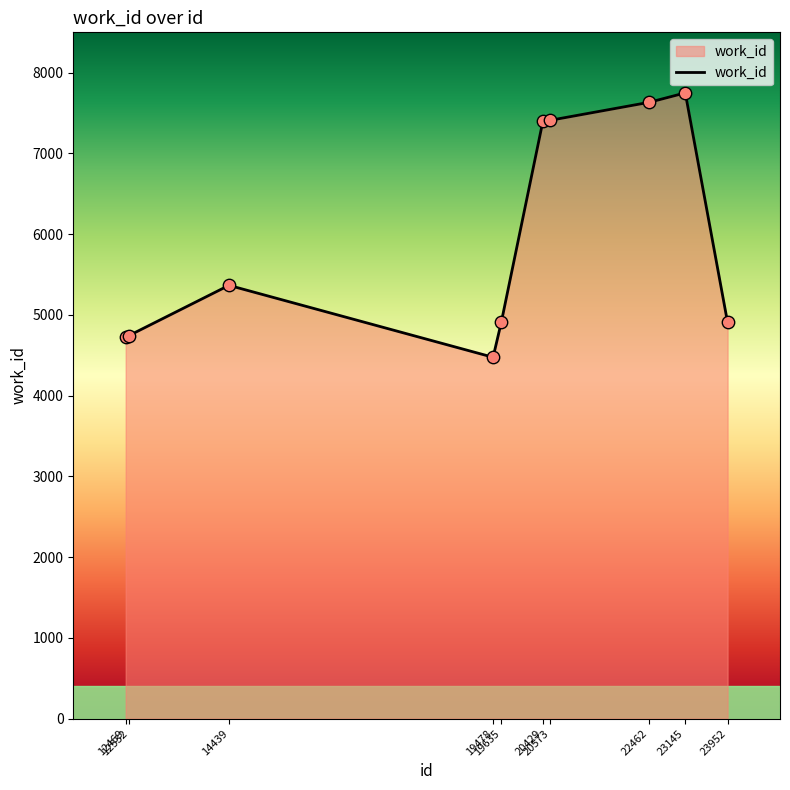

What is the change in value from 14439 to 23145?

+2384